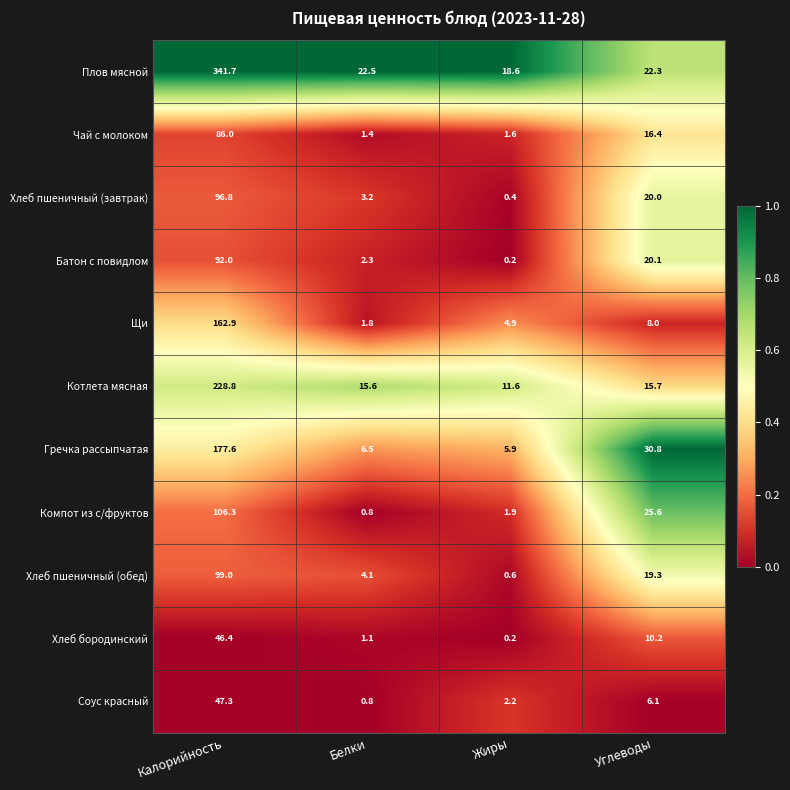

Count the number of data series in this chart.

11